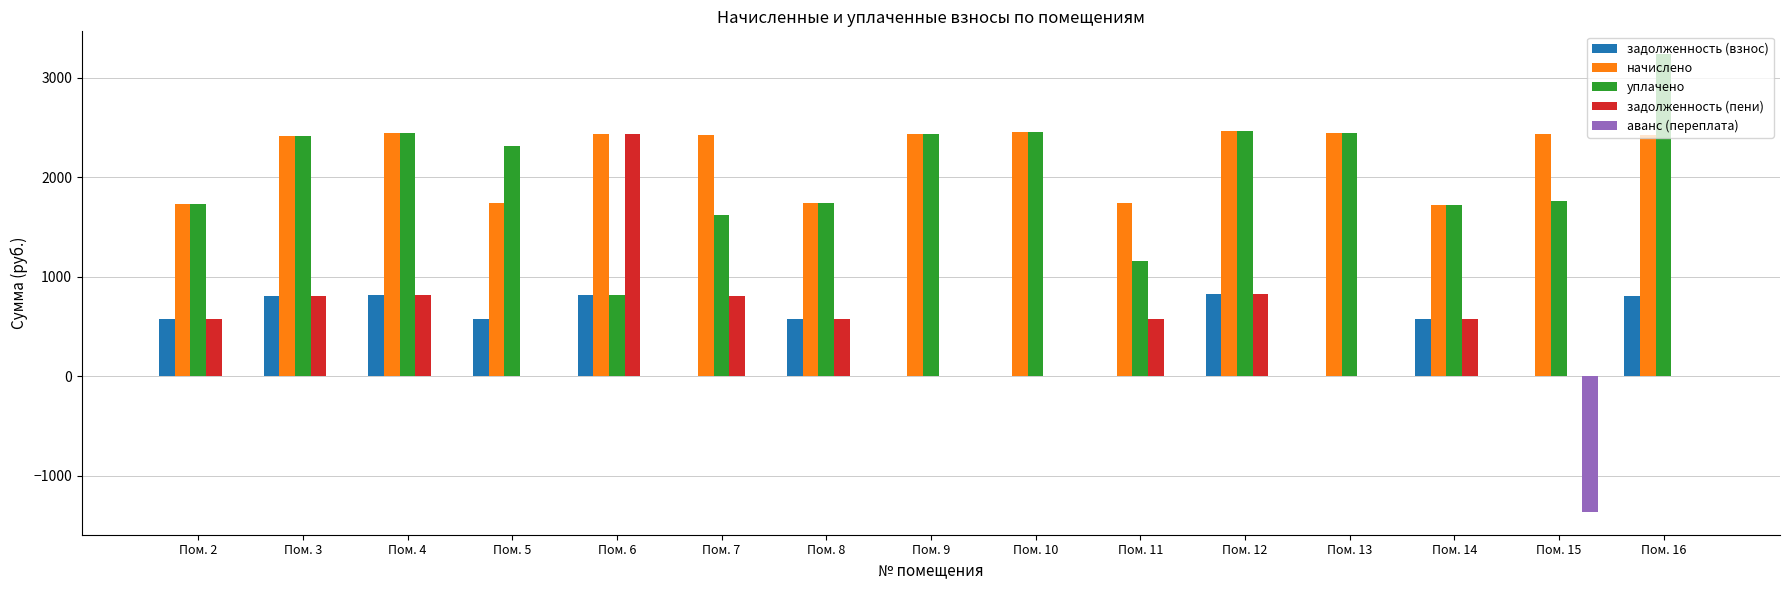

Between Пом. 8 and Пом. 12, which series saw the biggest shift?

начислено